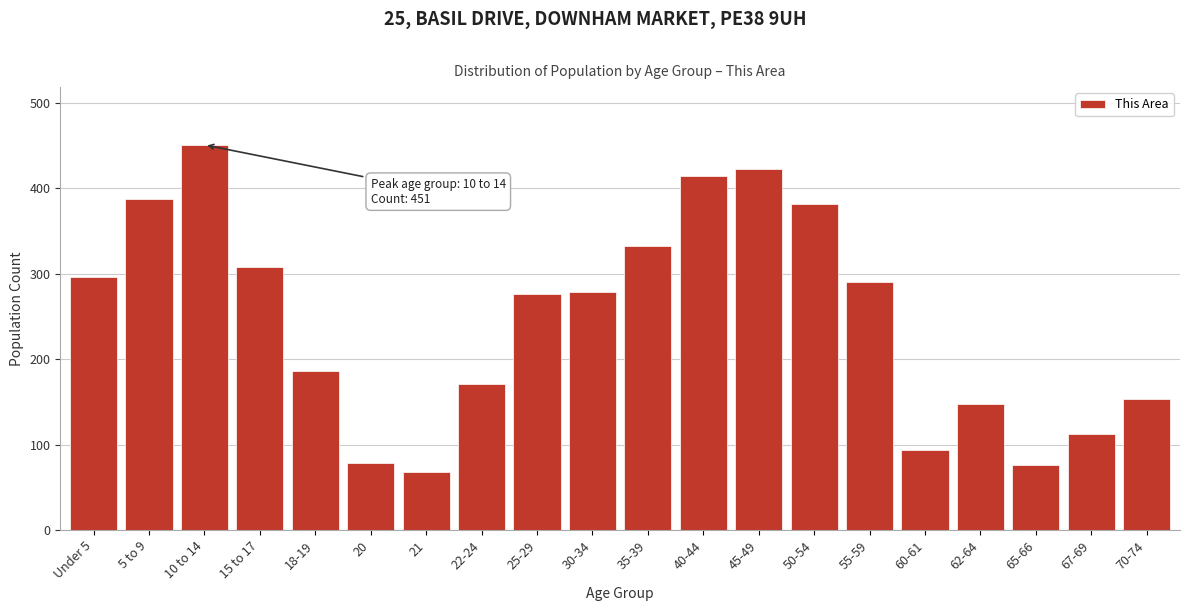

What is the approximate value at 22-24, to the nearest 5?

170